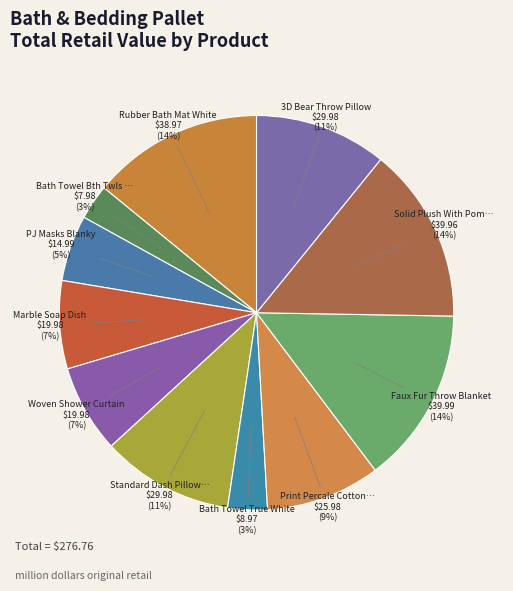

How many segments does this pie chart have?

11